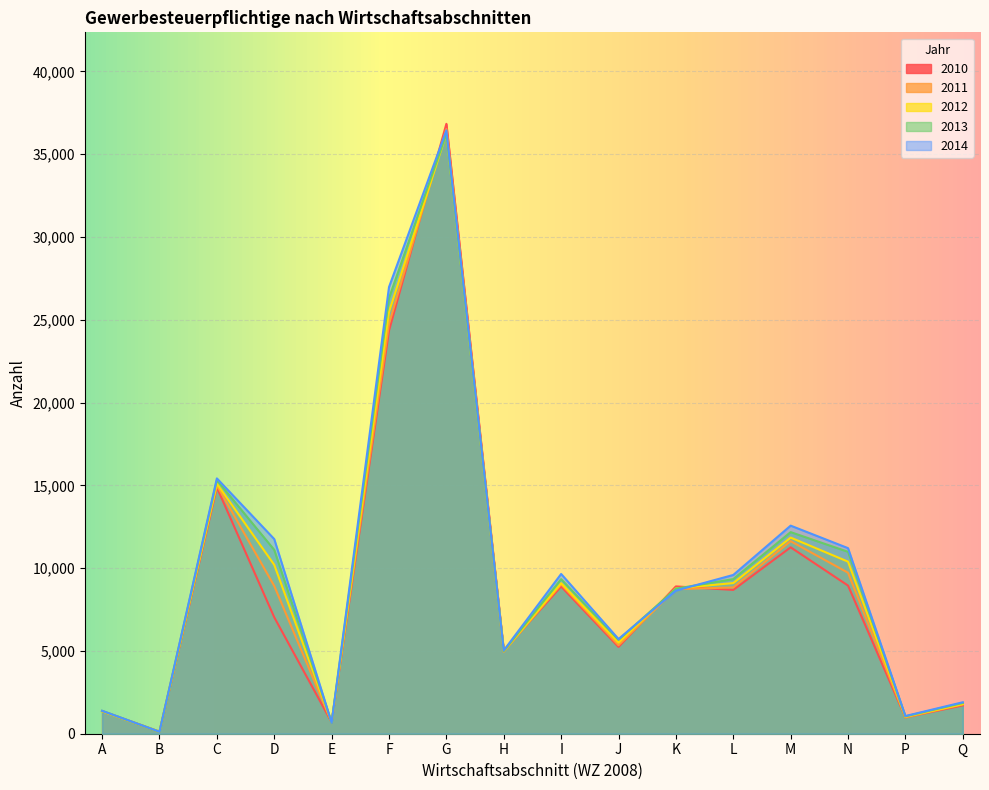

What is the value of the 2013 point at the 7th from the left?

36234